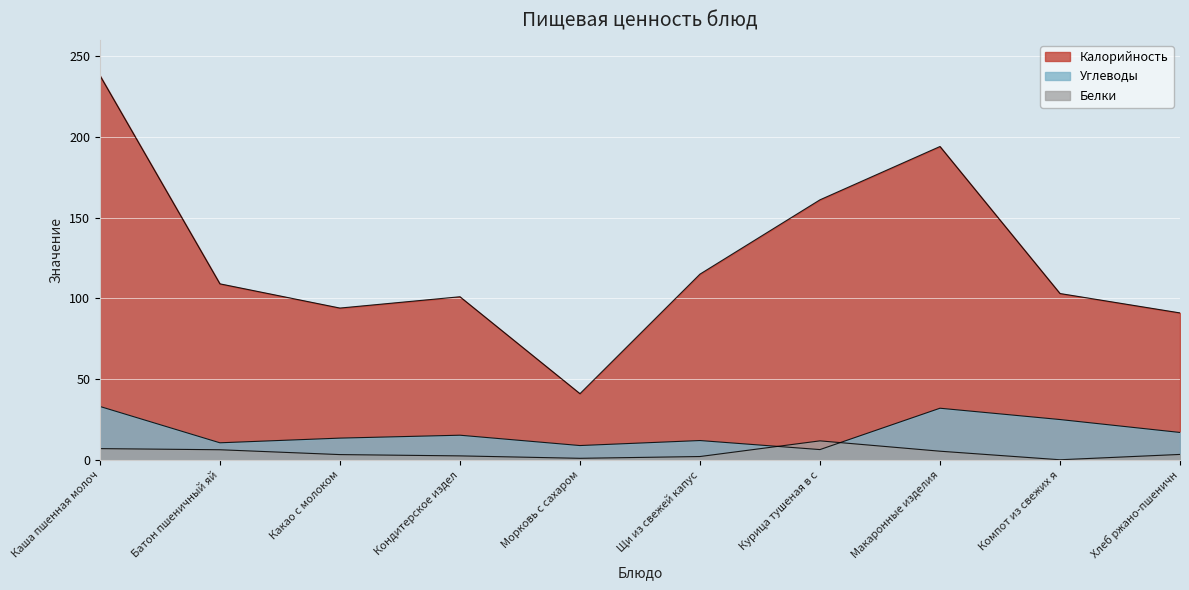

How many lines are shown in the chart?

3